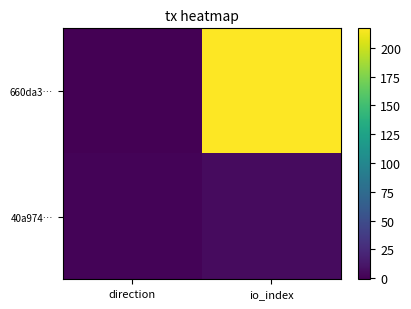

List the series in order of their overall mean, highest first.

660da3…, 40a974…